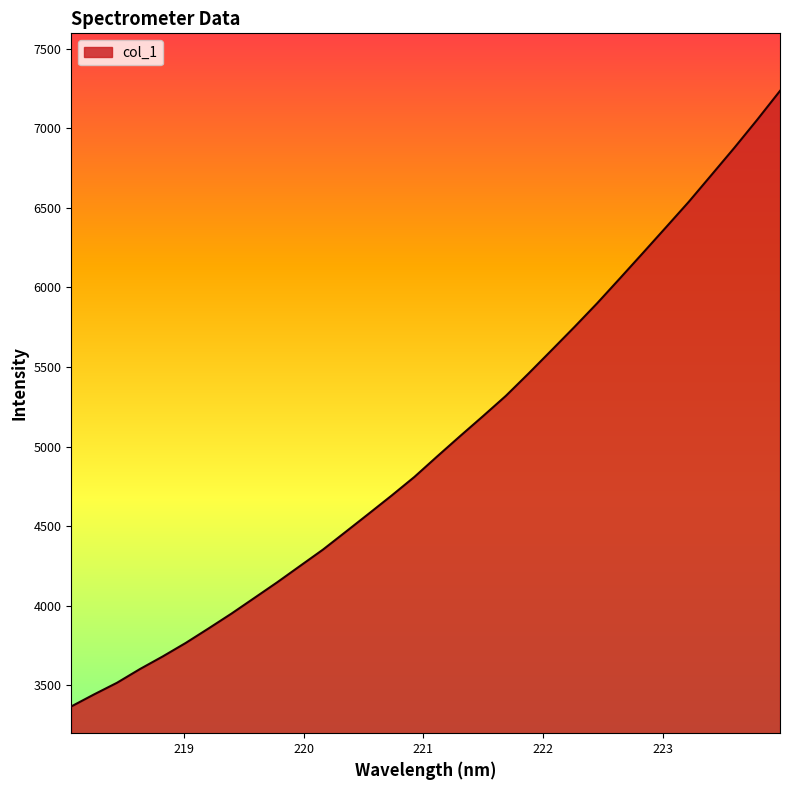

What is the average value?

5025.2